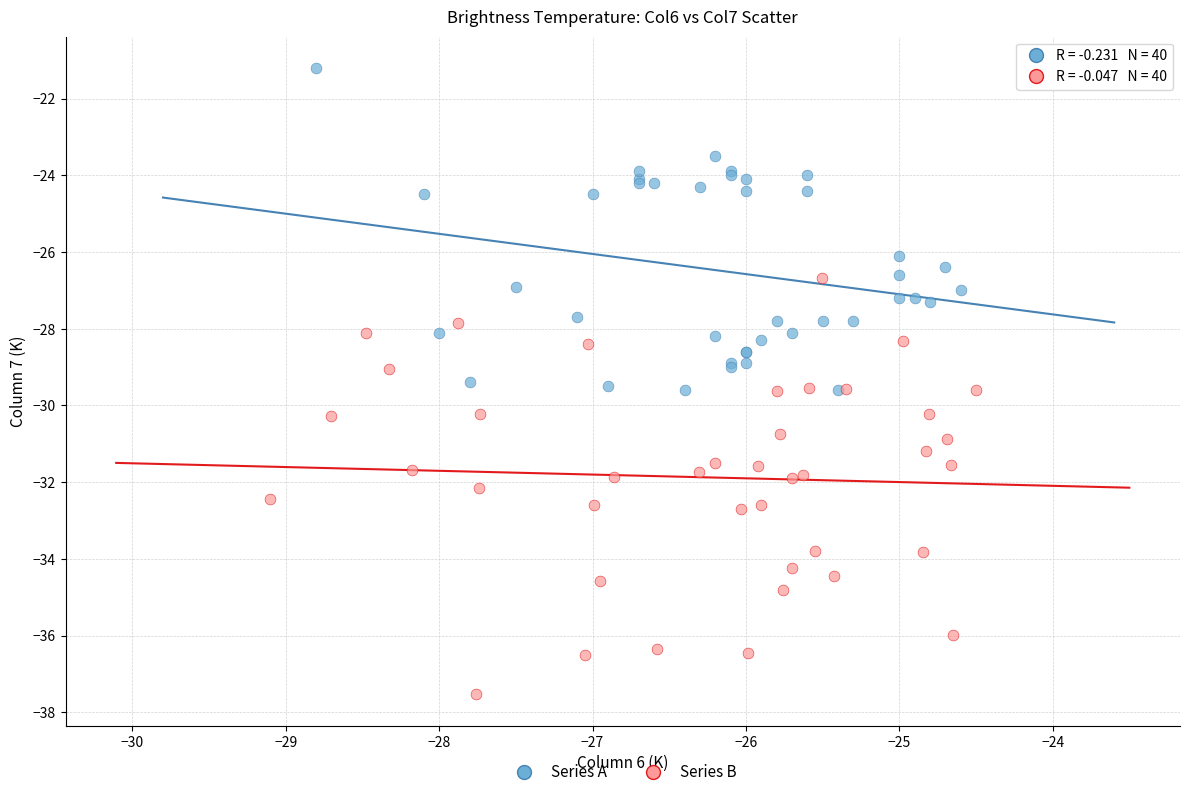

Which series has the widest spread of Y values?

Series B